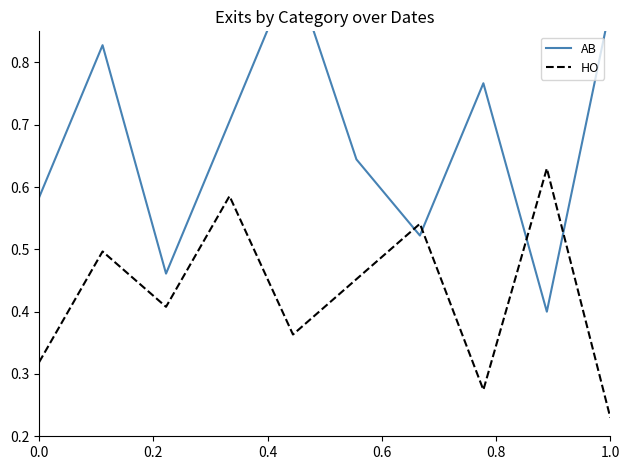

How many interior local peaks does the HO series have?

4